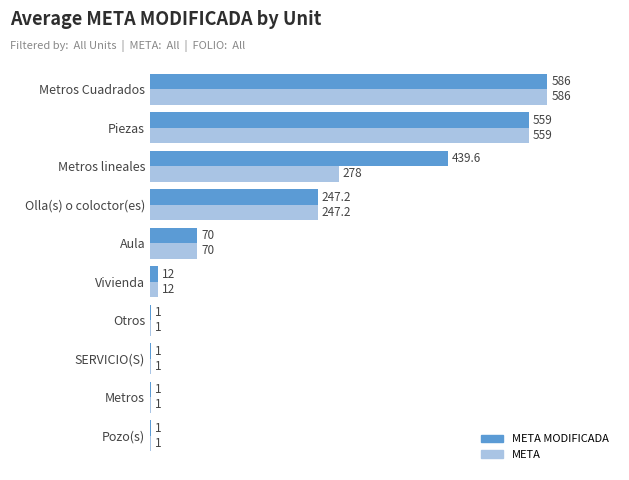

What is the highest value of the META series?

586.0